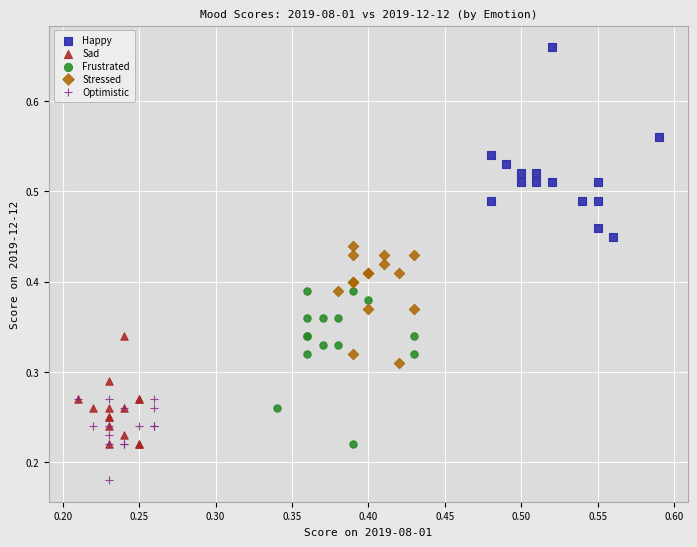

Which series reaches the minimum Y coordinate?

Optimistic